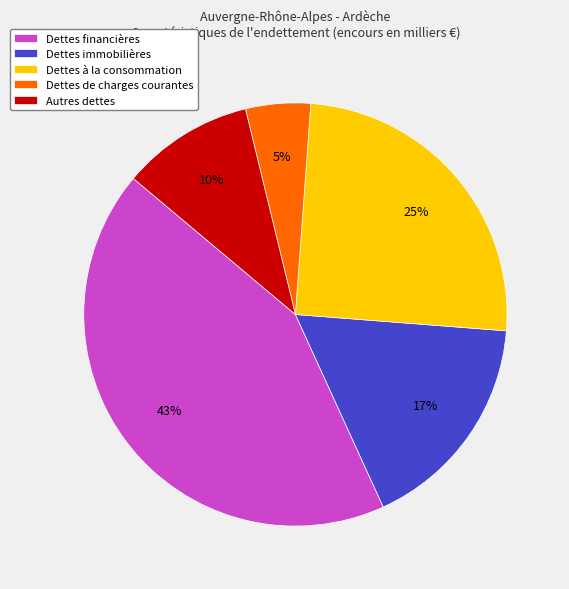

Does any single category account for the majority?

No